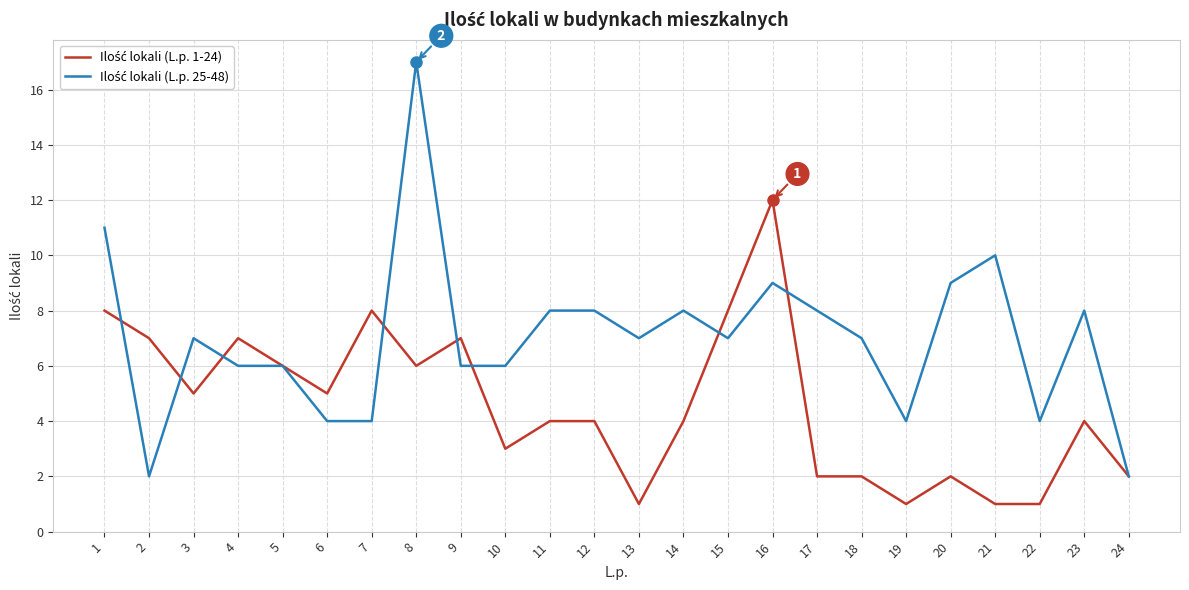

What is the spread (max minus min) of values at 23?

4